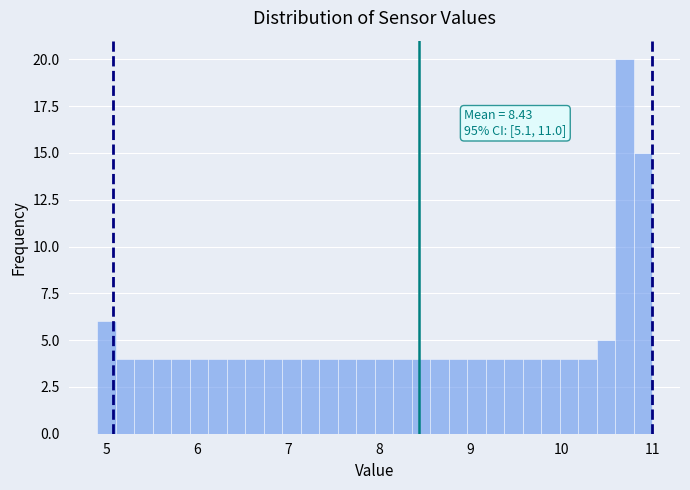

Read against the x-axis, roughly where is the centre of the tallest bar?

10.7